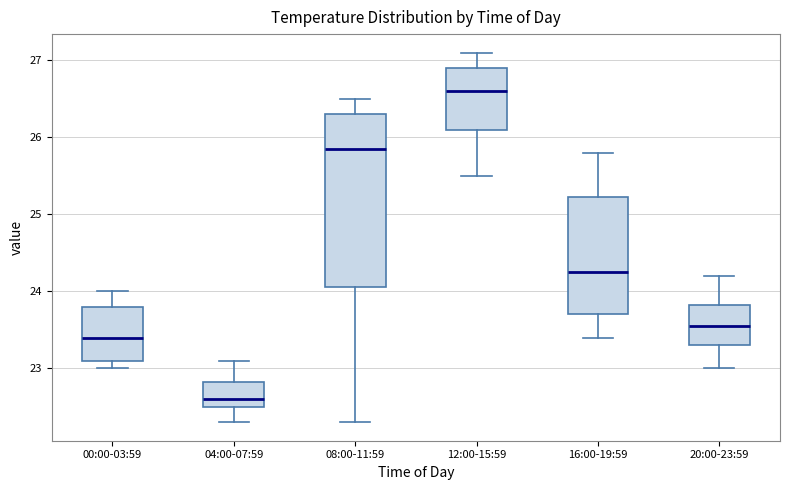

Where does the upper whisker of the box for 04:00-07:59 end on the y-axis? The values are not printed on the chart, so give them approximately, as read against the axis.

23.1